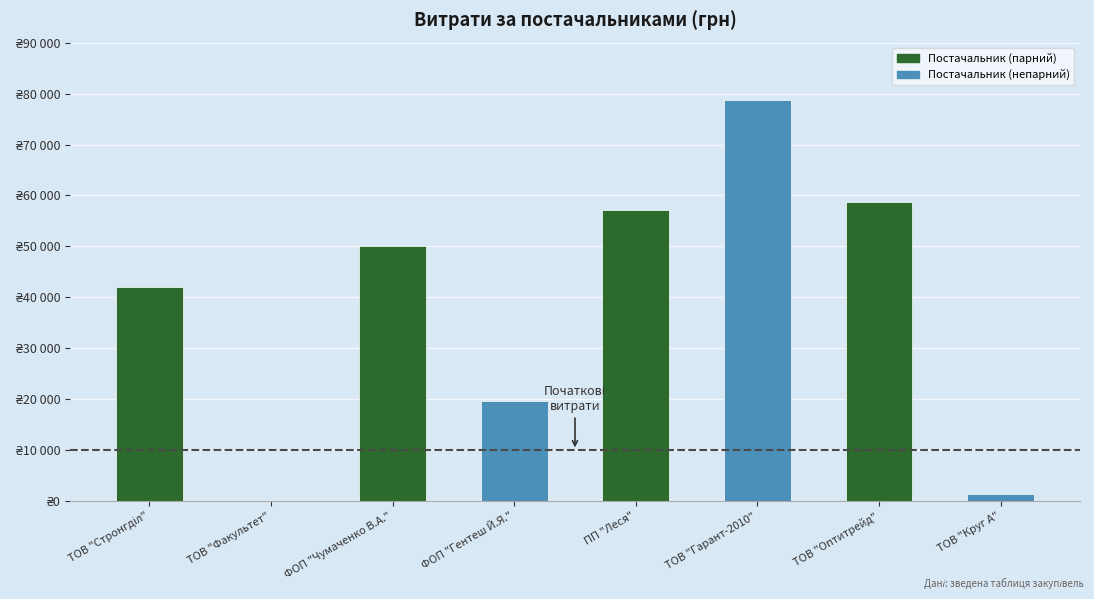

How many values are below 50016?

4